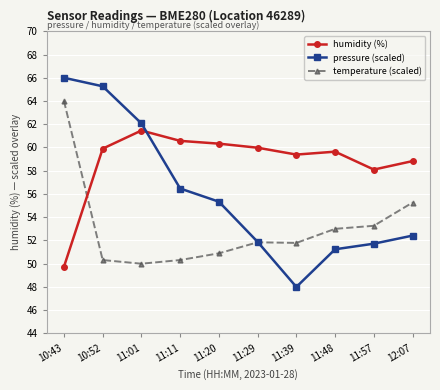

Which label corresponds to the largest value in the chart?

10:43